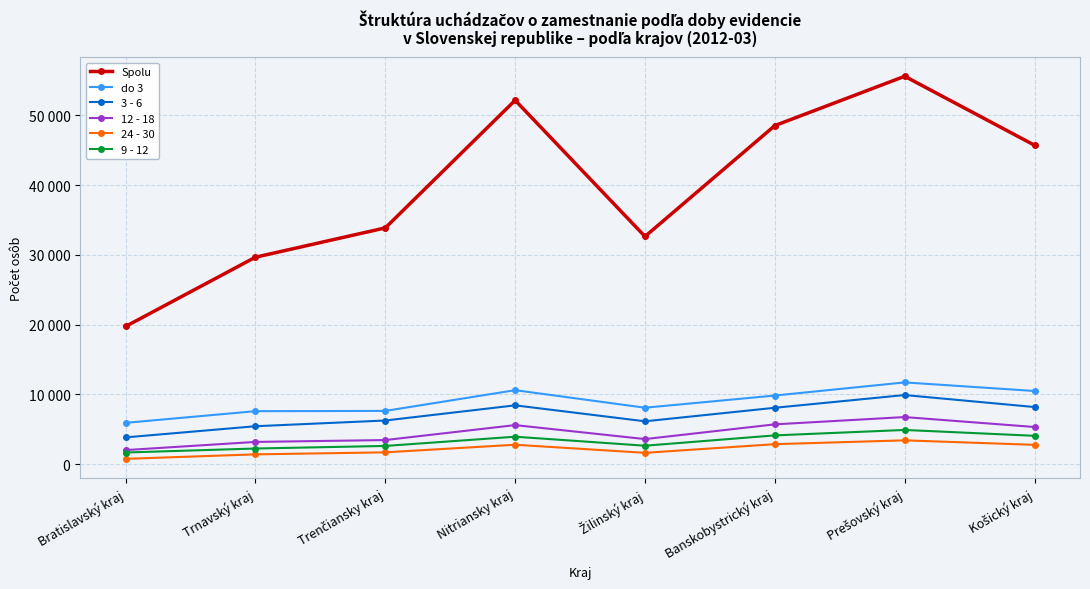

True or false: do 3 and Spolu intersect in this chart.

False